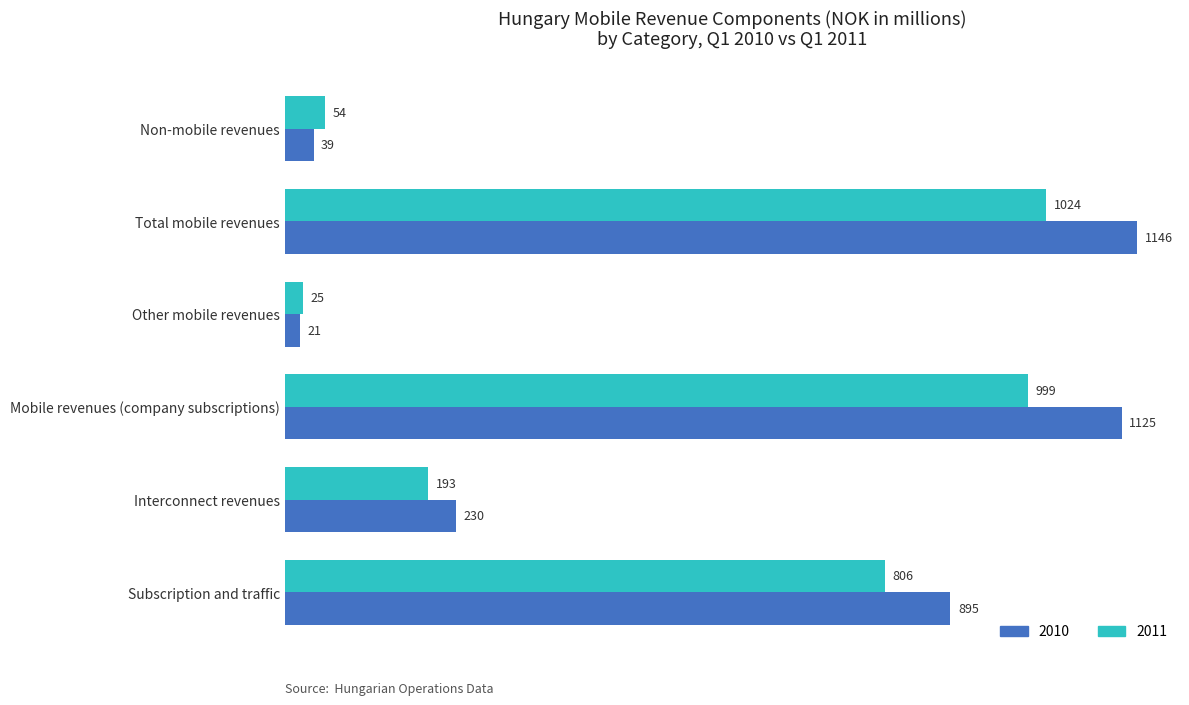

List the labels in order of 2011 value, largest first.

Total mobile revenues, Mobile revenues (company subscriptions), Subscription and traffic, Interconnect revenues, Non-mobile revenues, Other mobile revenues